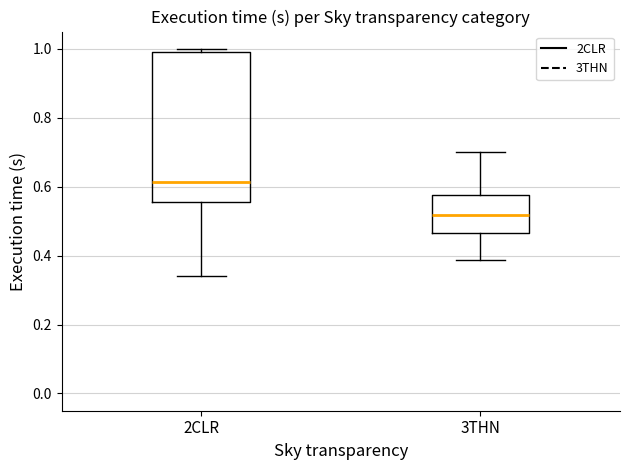

Reading left to right, transcribe this box plot: for each box, give where its median line is, the range the box spans, and where its two whiskers end, as read against the y-axis. The values are not printed on the chart, so give them approximately, as read against the axis.

2CLR: median 0.62, box 0.56 to 1.00, whiskers 0.34 to 1.00 (just above the box's upper edge)
3THN: median 0.52, box 0.46 to 0.58, whiskers 0.38 to 0.70